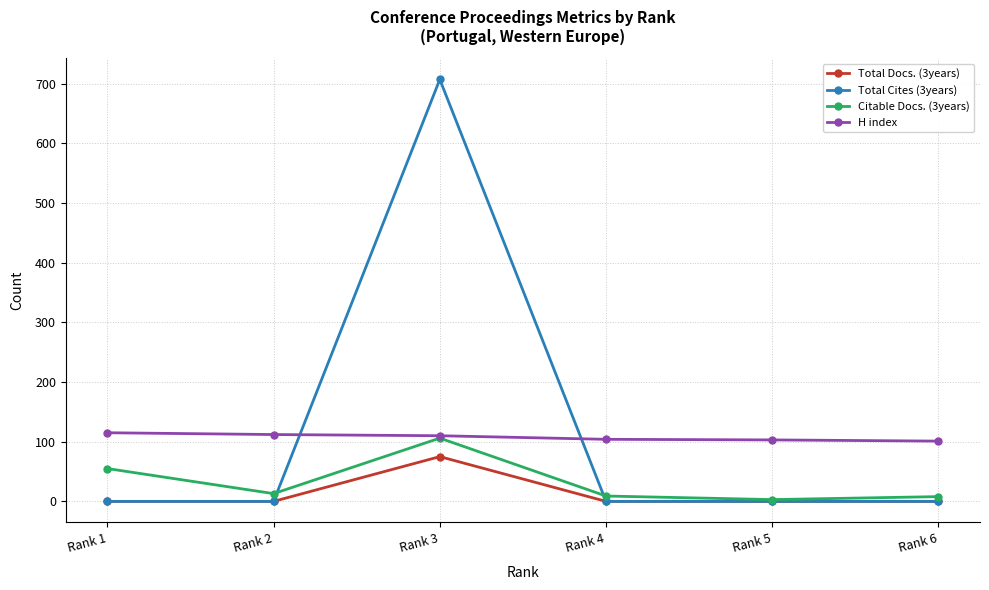

The value of Total Cites (3years) at Rank 4 is 0. True or false?

True